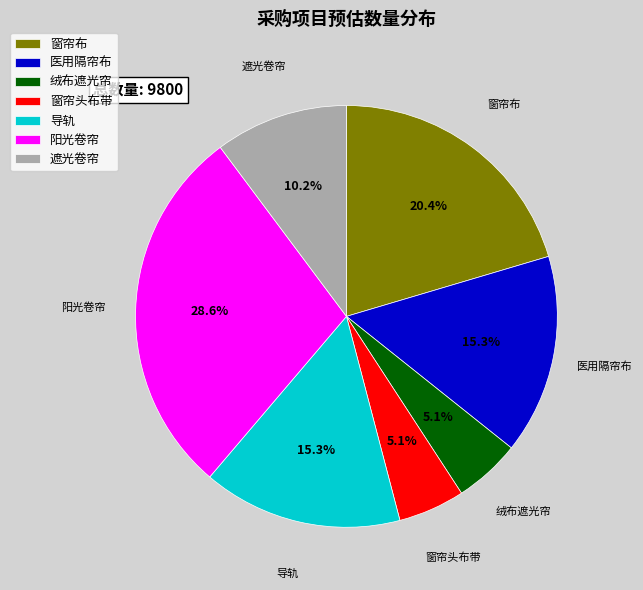

Is there a majority slice in this chart?

No